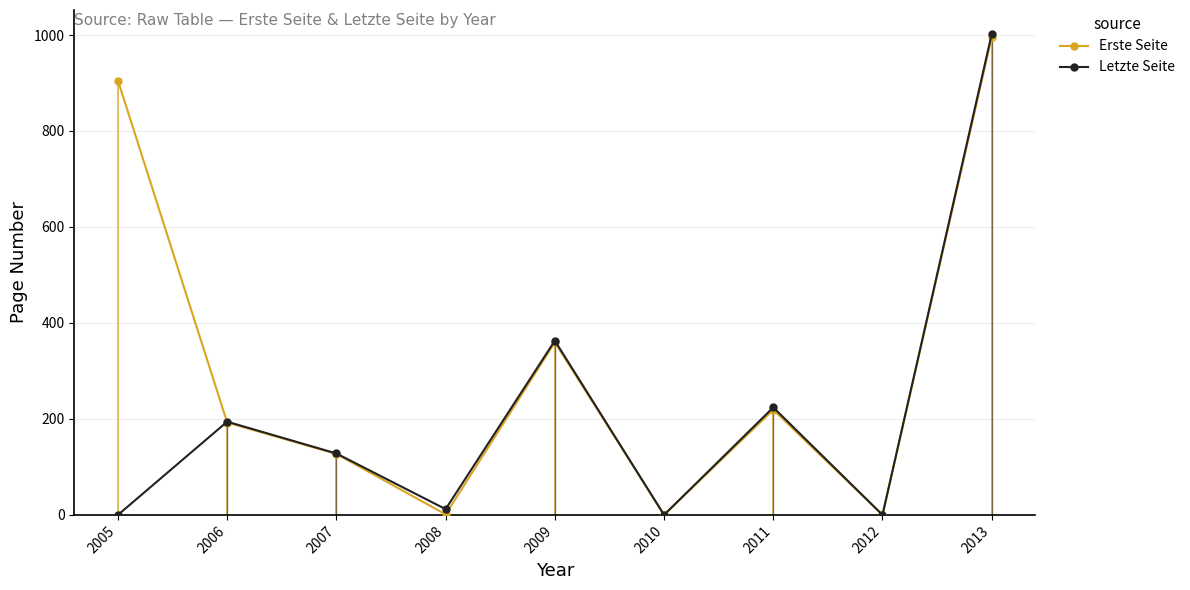

In Erste Seite, how many points are lower than both neighbors (excluding endpoints)?

3